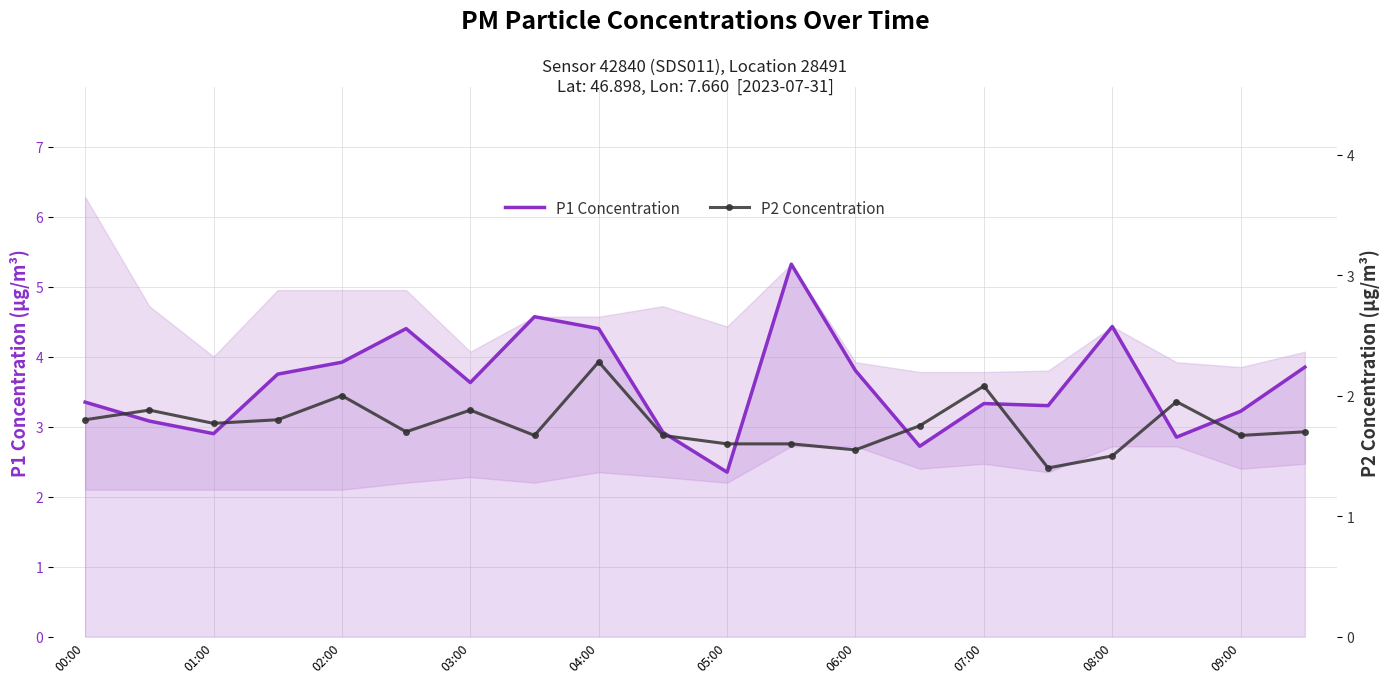

Which series has the largest total across all categories?

P1 Concentration